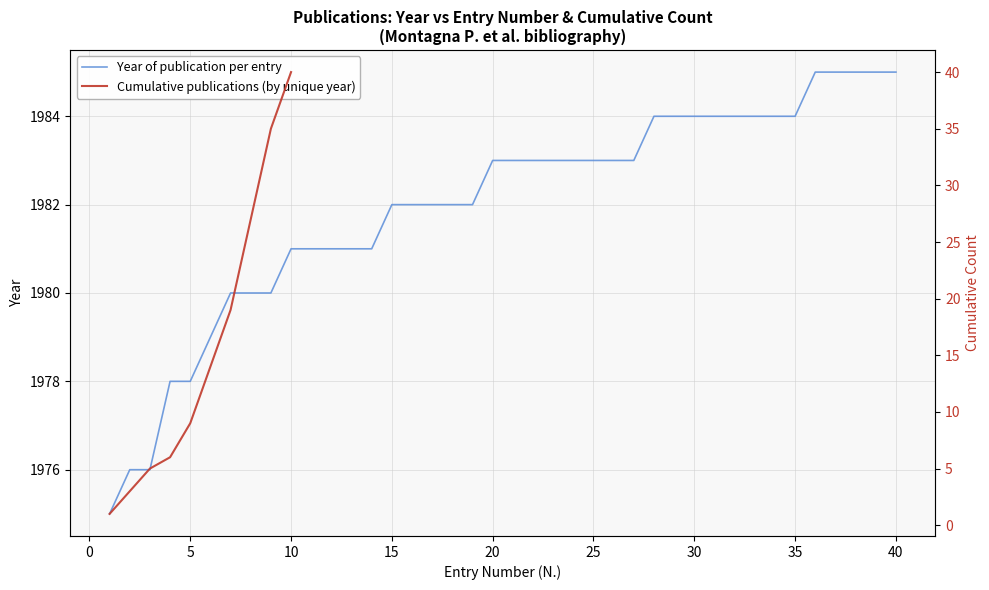

Reading left to right, transcribe all the data shown in this chart.

1975	1976	1976	1978	1978	1979	1980	1980	1980	1981	1981	1981	1981	1981	1982	1982	1982	1982	1982	1983	1983	1983	1983	1983	1983	1983	1983	1984	1984	1984	1984	1984	1984	1984	1984	1985	1985	1985	1985	1985